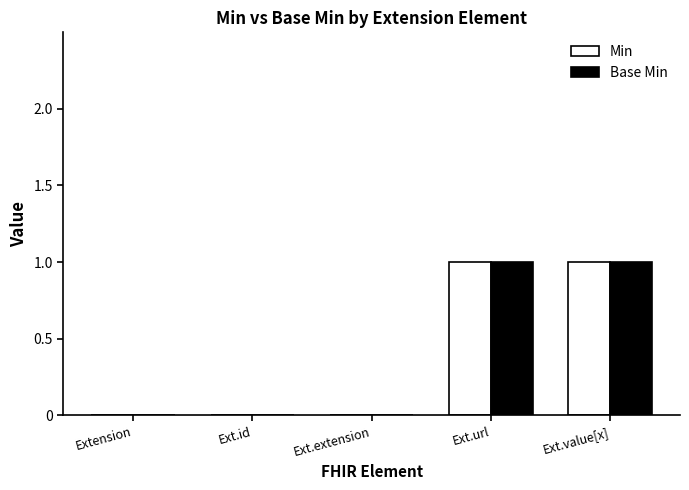

Does the chart contain stacked bars?

No